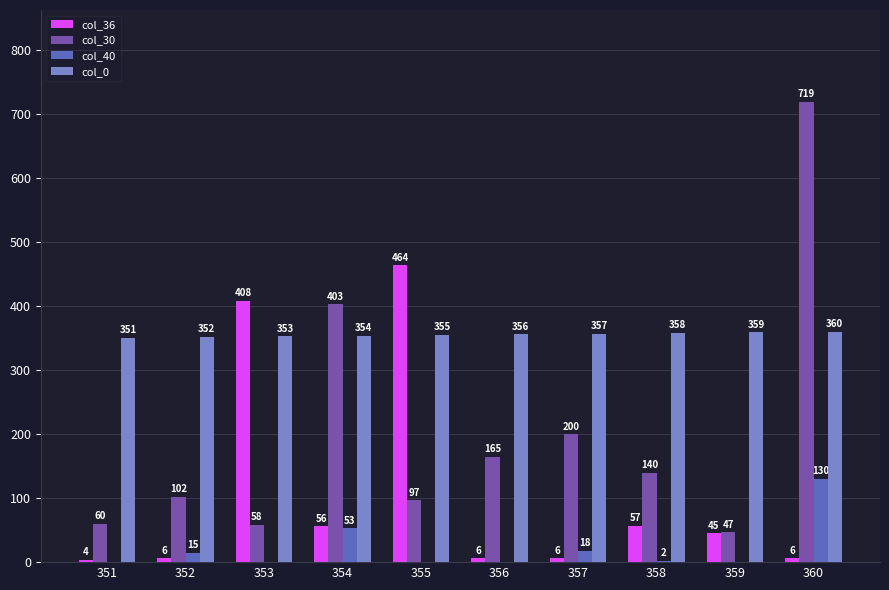

Which series has the largest total across all categories?

col_0